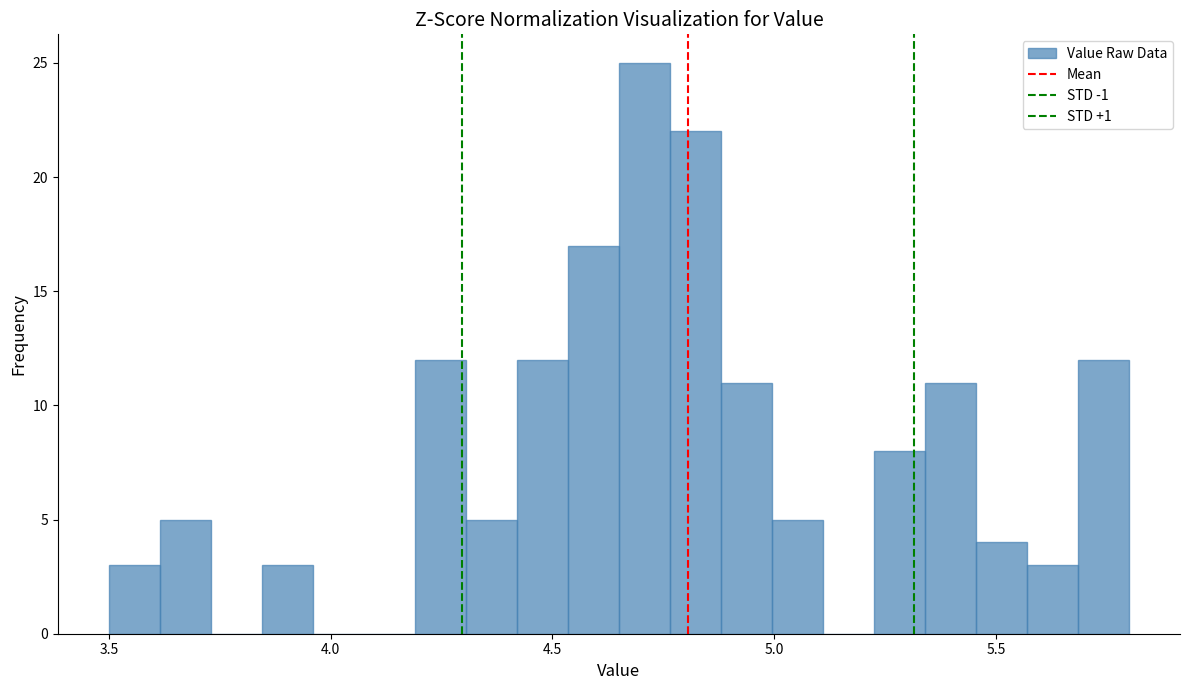

Around what value on the x-axis is the tallest bar? Give the approximate position of its centre, as read against the axis.

4.70